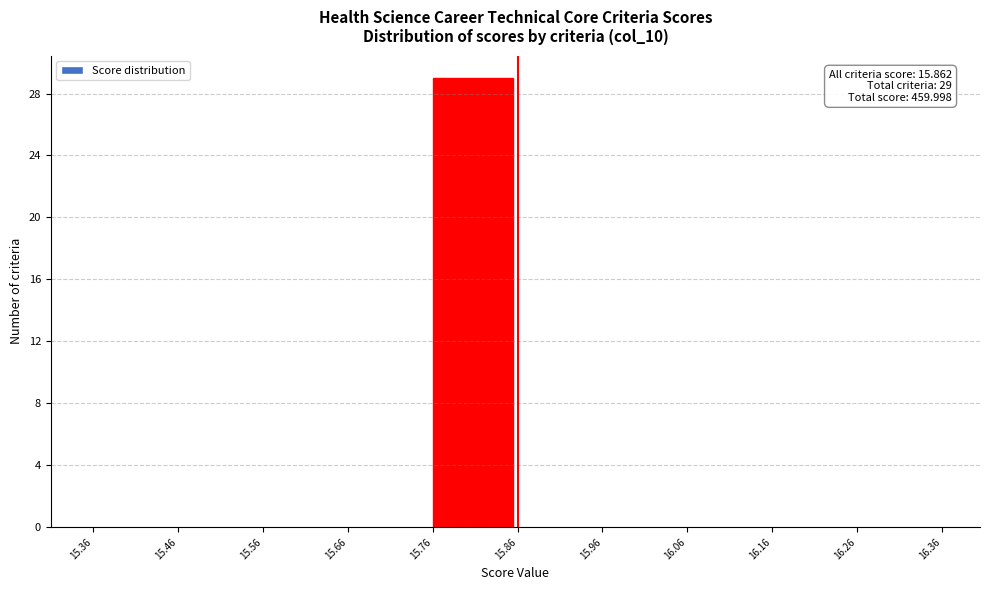

Over which range of the x-axis is the bar tallest?

15.76 to 15.86